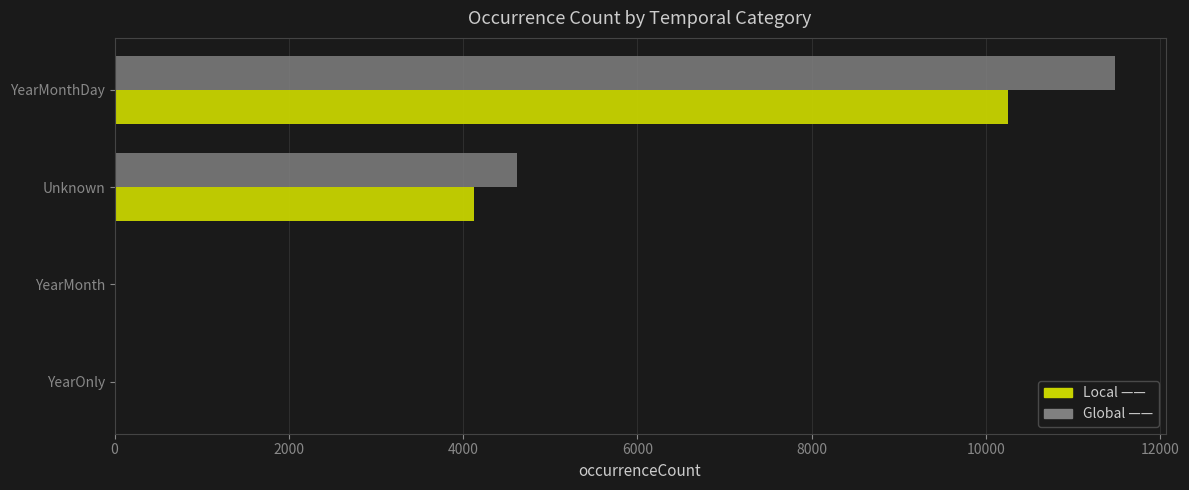

What is the total value across all series at Unknown?

8749.2